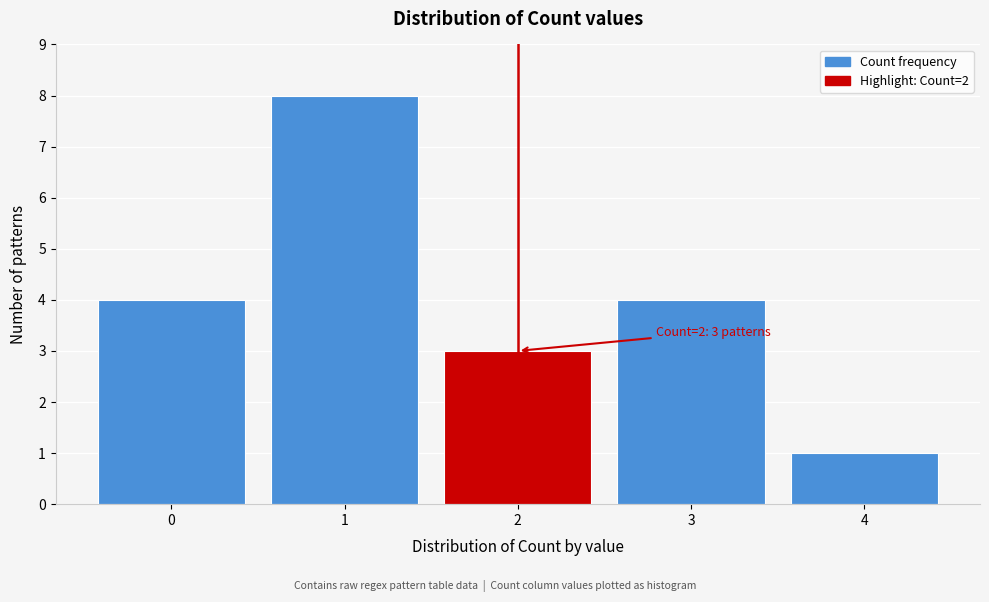

Reading right to left, transcribe all the data shown in this chart.

1	4	3	8	4